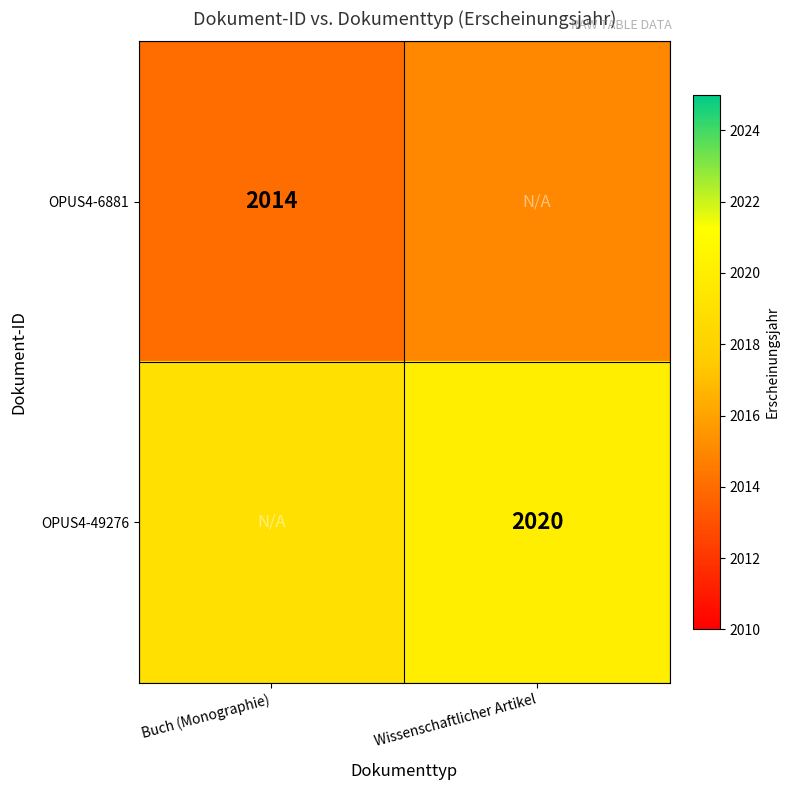

True or false: OPUS4-6881 has a value of 2014 at Buch (Monographie).

True